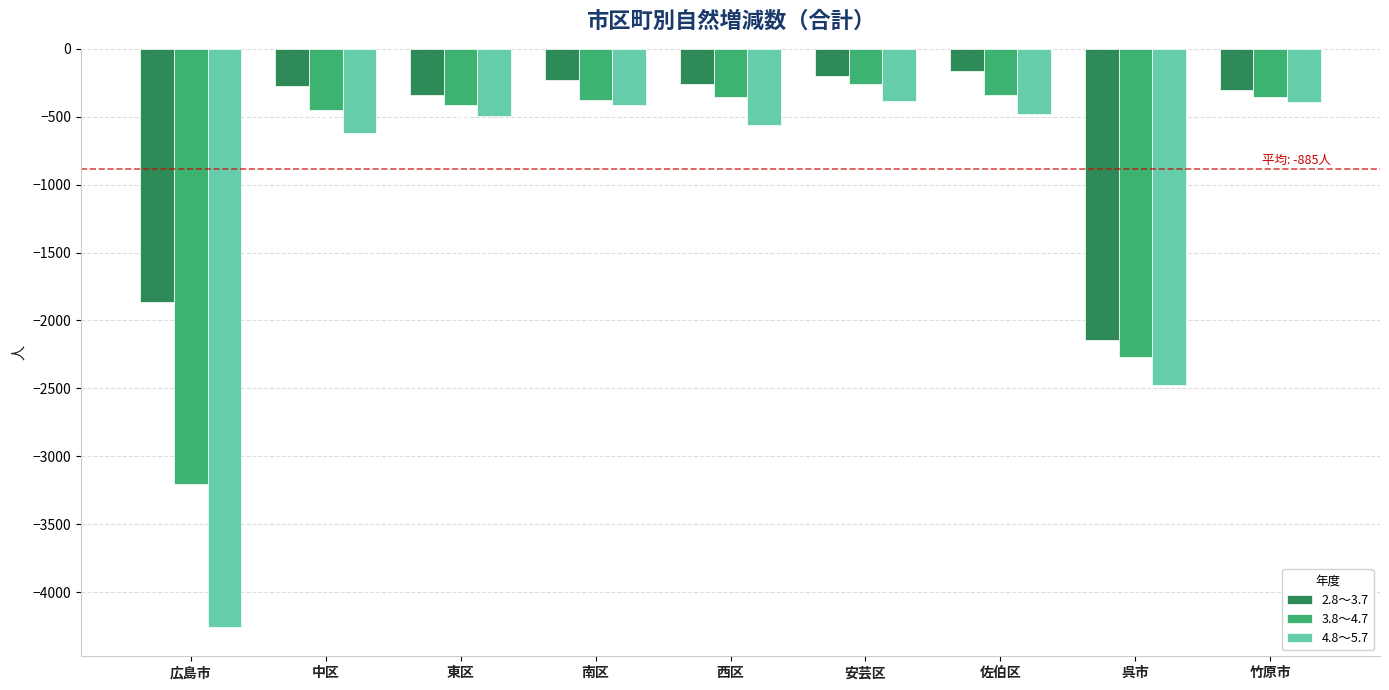

Reading left to right, what are all the values shown in this chart?

2.8～3.7: 広島市=-1864	中区=-277	東区=-339	南区=-229	西区=-257	安芸区=-198	佐伯区=-163	呉市=-2146	竹原市=-301
3.8～4.7: 広島市=-3205	中区=-451	東区=-417	南区=-380	西区=-358	安芸区=-258	佐伯区=-341	呉市=-2268	竹原市=-352
4.8～5.7: 広島市=-4260	中区=-618	東区=-493	南区=-414	西区=-562	安芸区=-381	佐伯区=-481	呉市=-2479	竹原市=-392